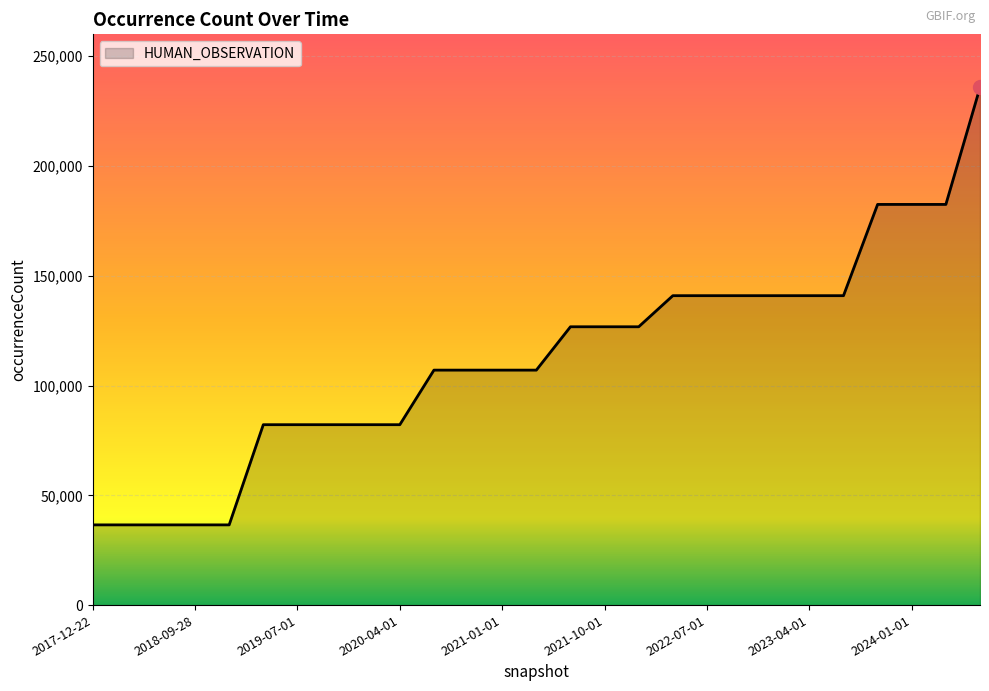

What is the difference between the maximum and minimum values?

199246